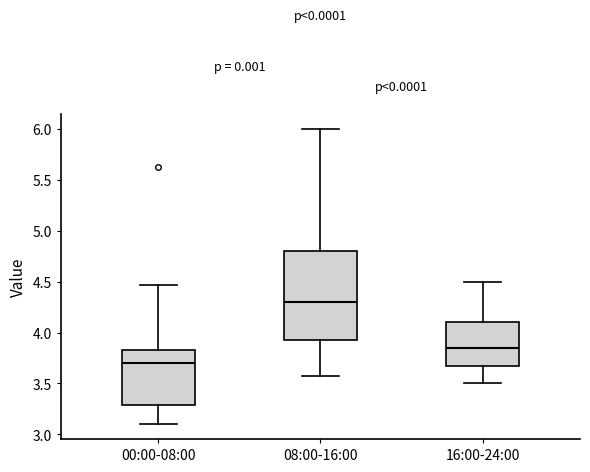

Which box has the highest median line?

08:00-16:00